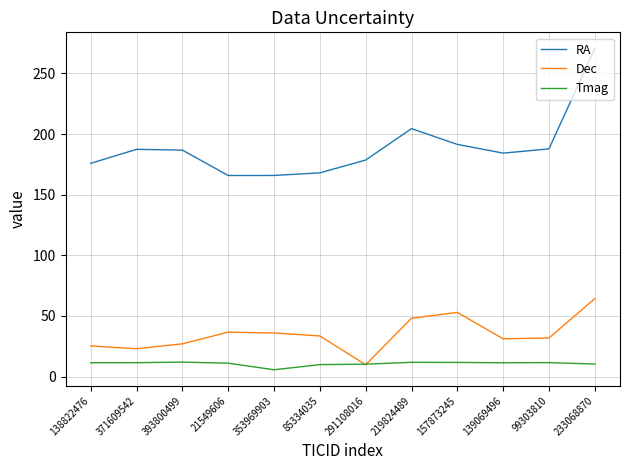

Which series changed the most between 21549606 and 157873245?

RA